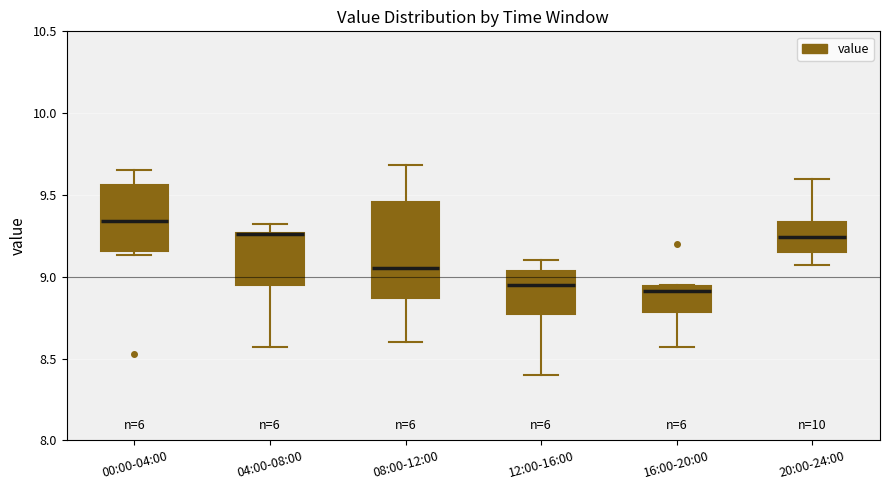

Reading left to right, transcribe this box plot: for each box, give where its median line is, the range the box spans, and where its two whiskers end, as read against the y-axis. The values are not printed on the chart, so give them approximately, as read against the axis.

00:00-04:00: median 9.35, box 9.15 to 9.55, whiskers 9.15 (just below the box's lower edge) to 9.65
04:00-08:00: median 9.25 (drawn on the box's upper edge), box 8.95 to 9.25, whiskers 8.55 to 9.30
08:00-12:00: median 9.05, box 8.85 to 9.45, whiskers 8.60 to 9.70
12:00-16:00: median 8.95, box 8.75 to 9.05, whiskers 8.40 to 9.10
16:00-20:00: median 8.90, box 8.80 to 8.95, whiskers 8.55 to 8.95
20:00-24:00: median 9.25, box 9.15 to 9.35, whiskers 9.05 to 9.60